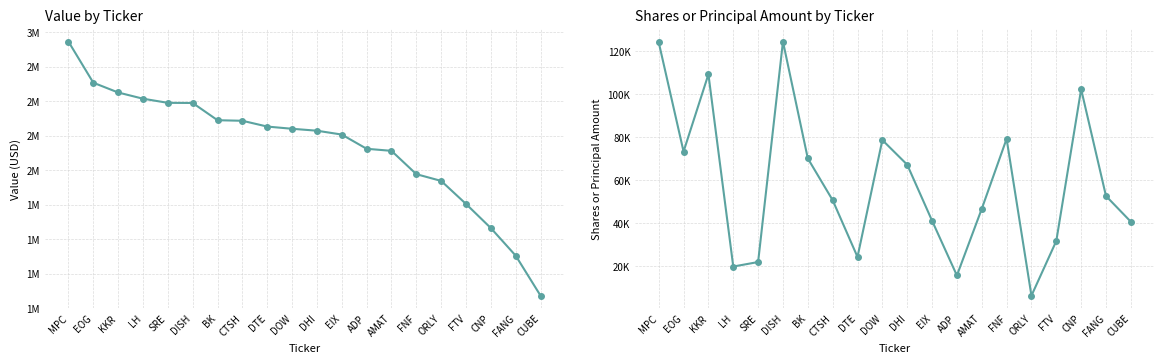

What is the value of the Shares or principal amount point at the 16th from the left?

6390